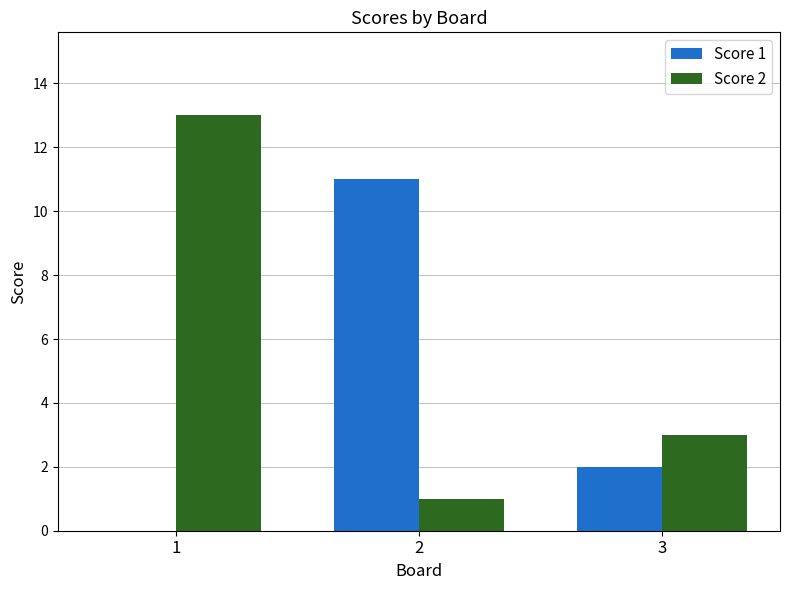

Which series changed the most between 2 and 3?

Score 1